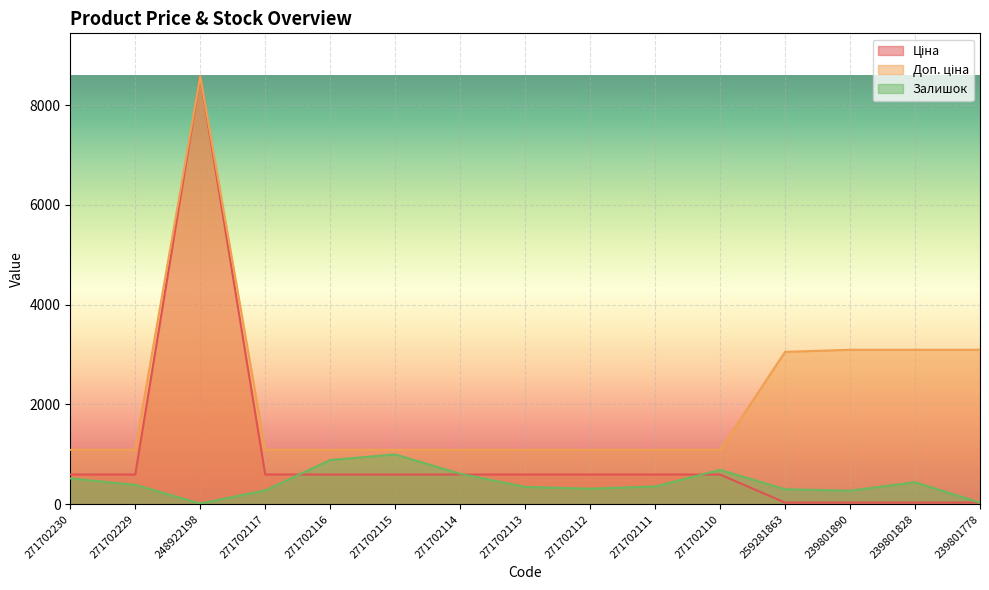

The value of Ціна at 239801778 is 54.6. True or false?

False